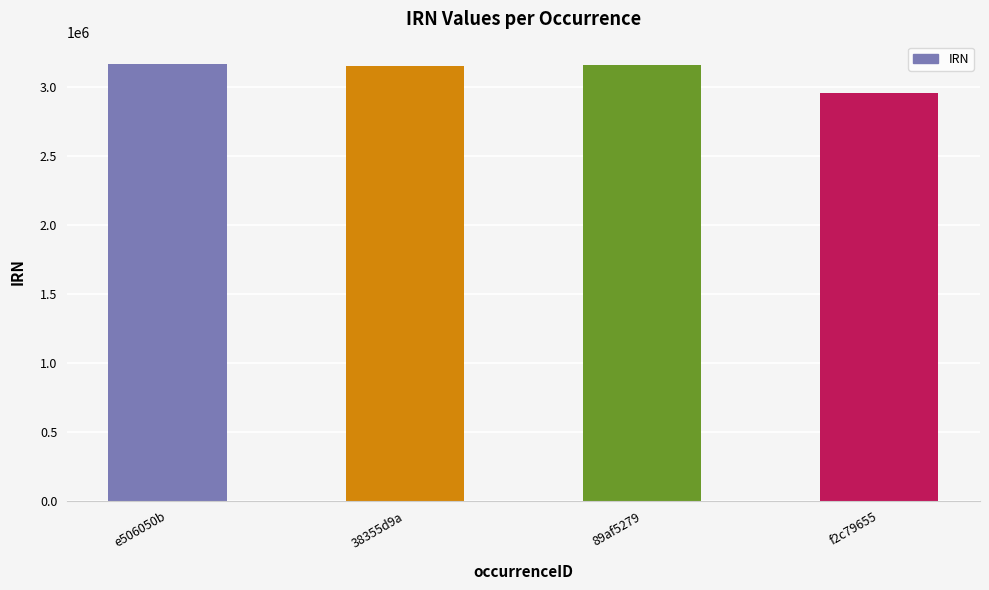

What is the sum of the values at f2c79655 and e506050b?

6127436